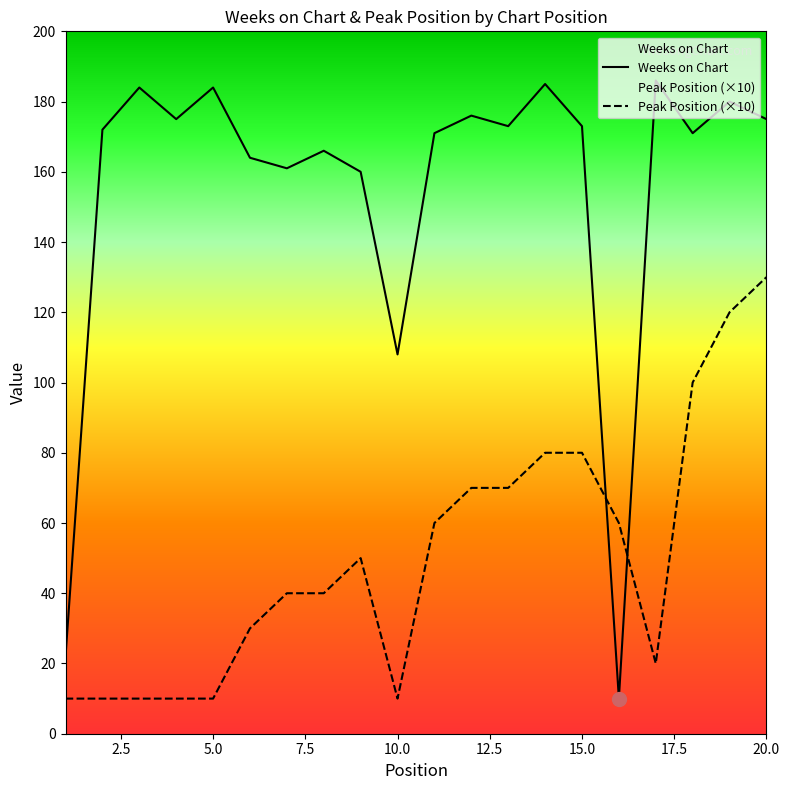

What is the value of the Peak Position point at the 9th from the left?

50